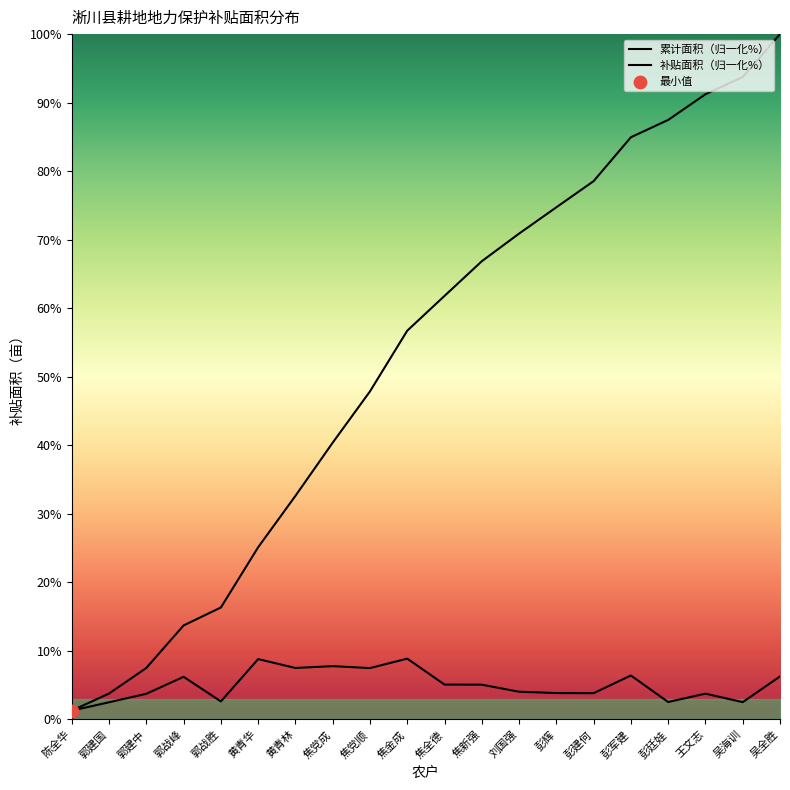

At which category is the sum across all series the highest?

吴全胜